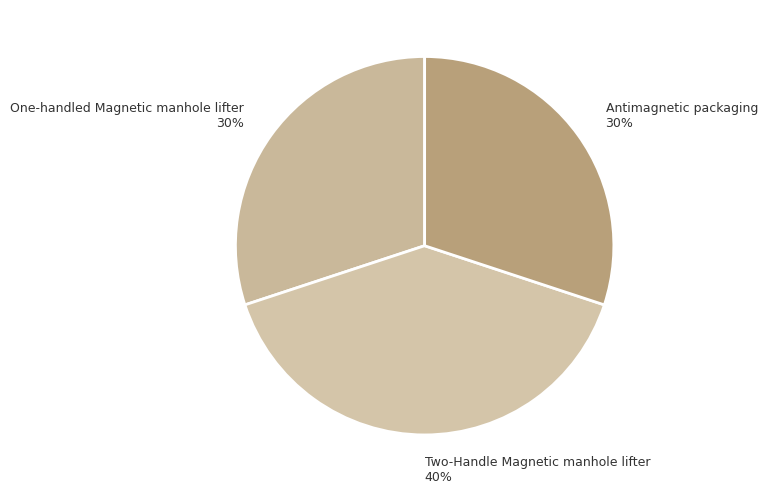

How many segments does this pie chart have?

3